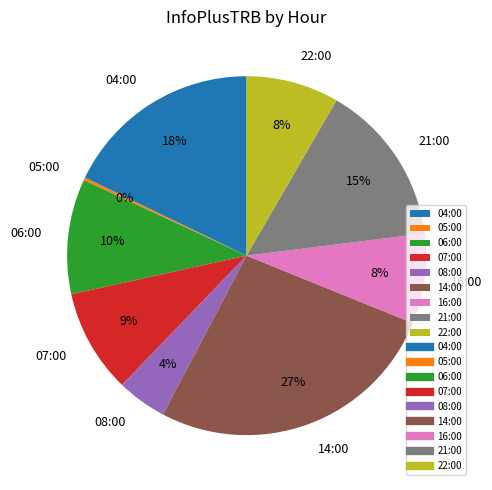

What is the largest slice in the pie chart?

14:00